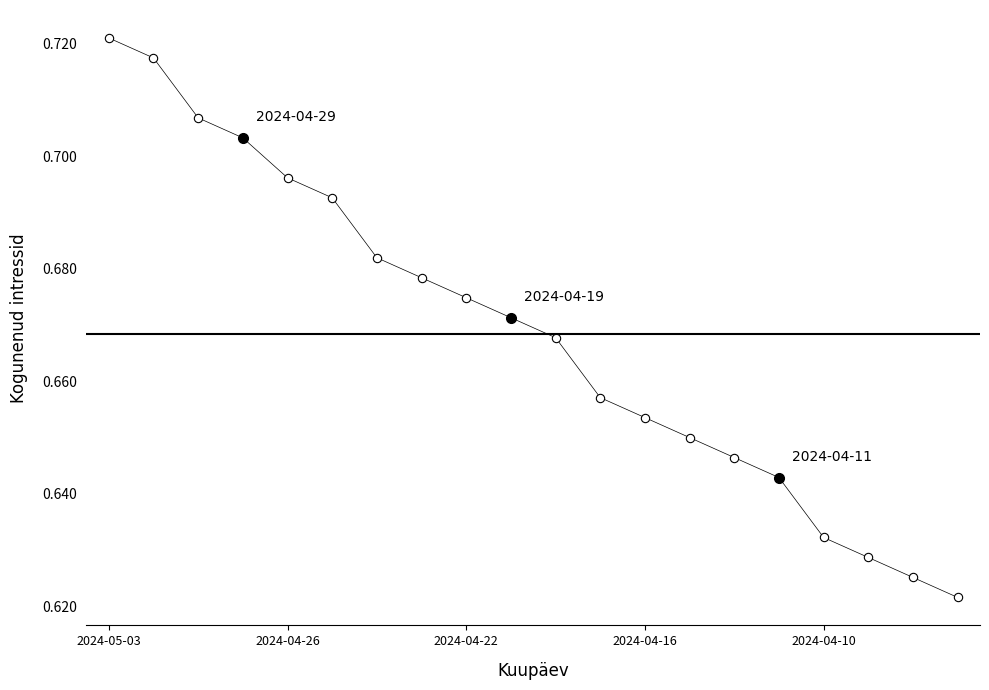

Count the values in the range 0 to 1.

20